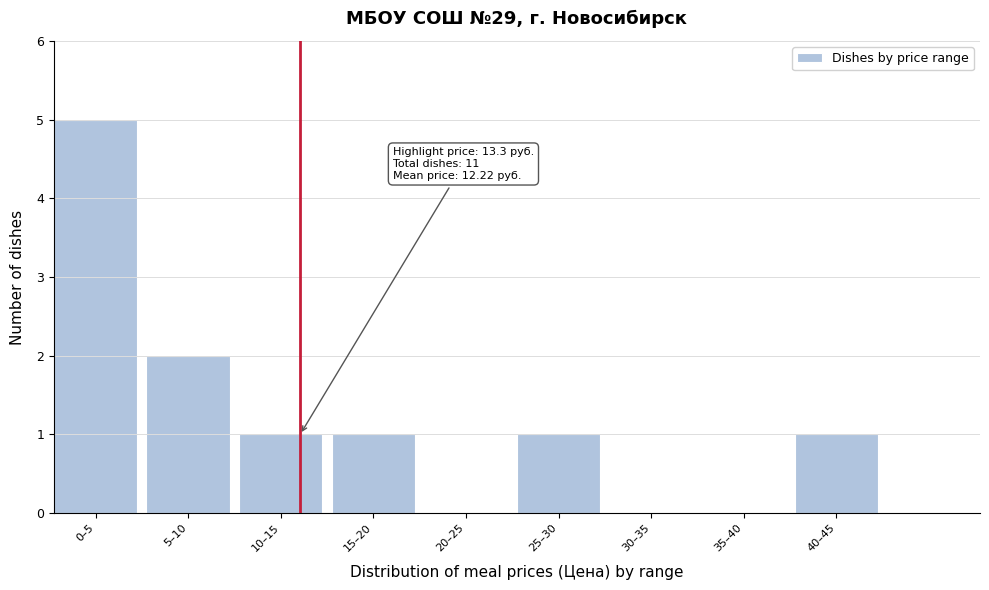

Reading left to right, extract all data points from this chart.

0–5=5	5–10=2	10–15=1	15–20=1	20–25=0	25–30=1	30–35=0	35–40=0	40–45=1